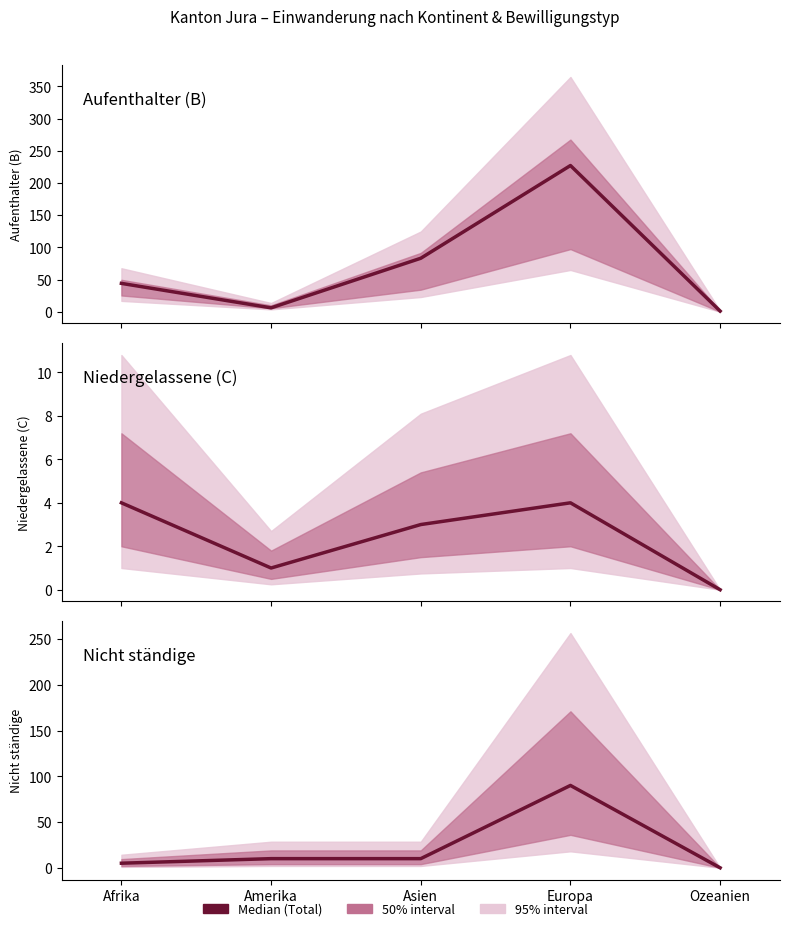

At Ozeanien, list the series in order from smallest to largest.

Niedergelassene (C) Total, Nicht ständige Total, Aufenthalter (B) Total